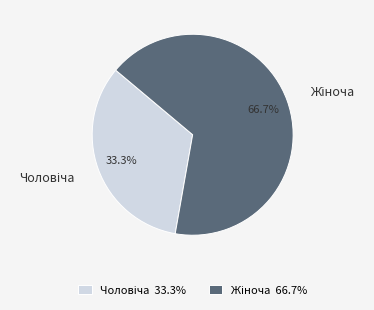

Count the number of slices in the pie.

2